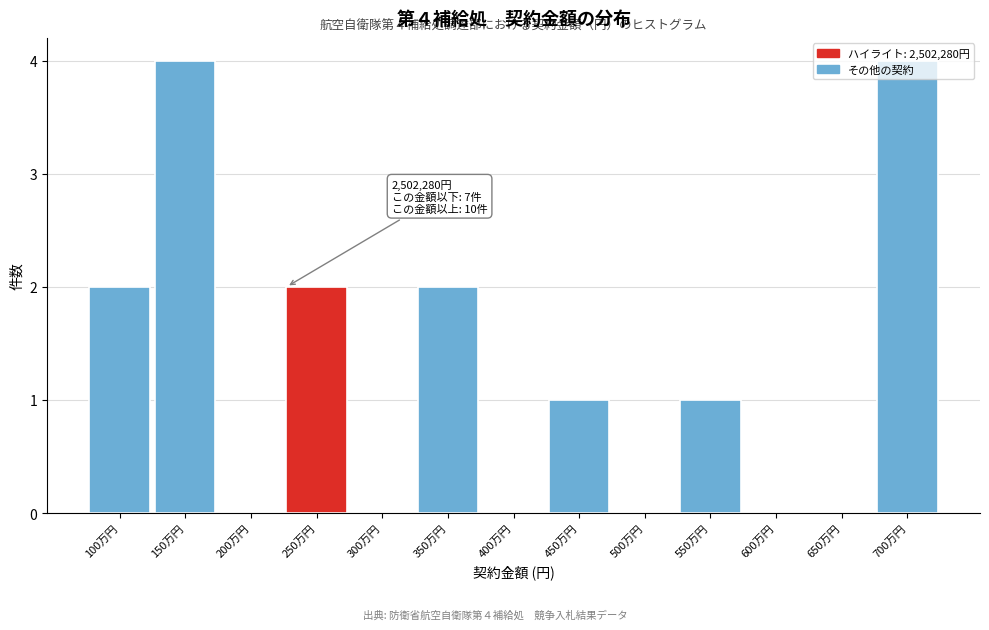

What is the greatest value displayed?

4